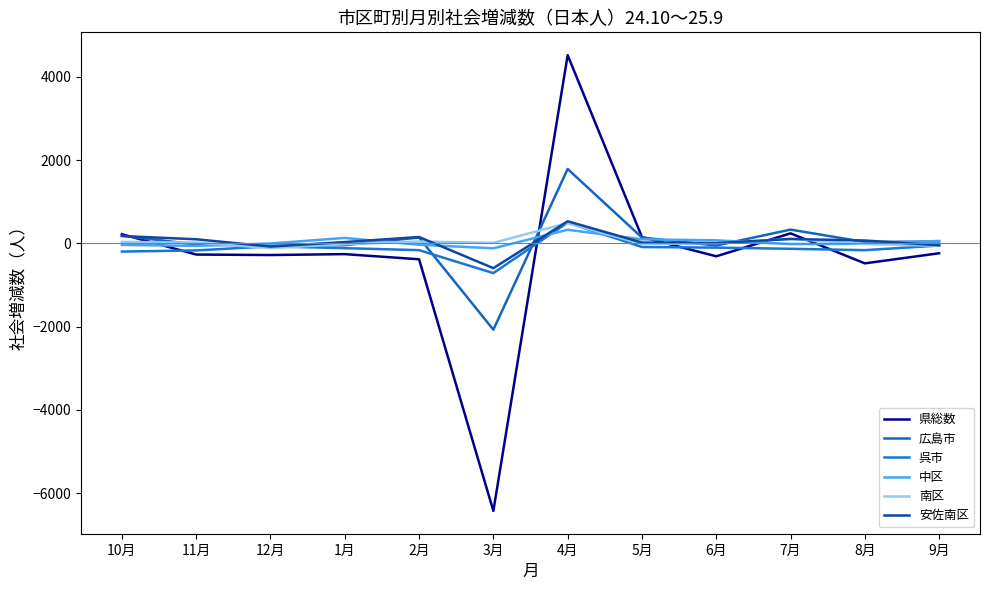

Is this an area chart (filled region under the line)?

No